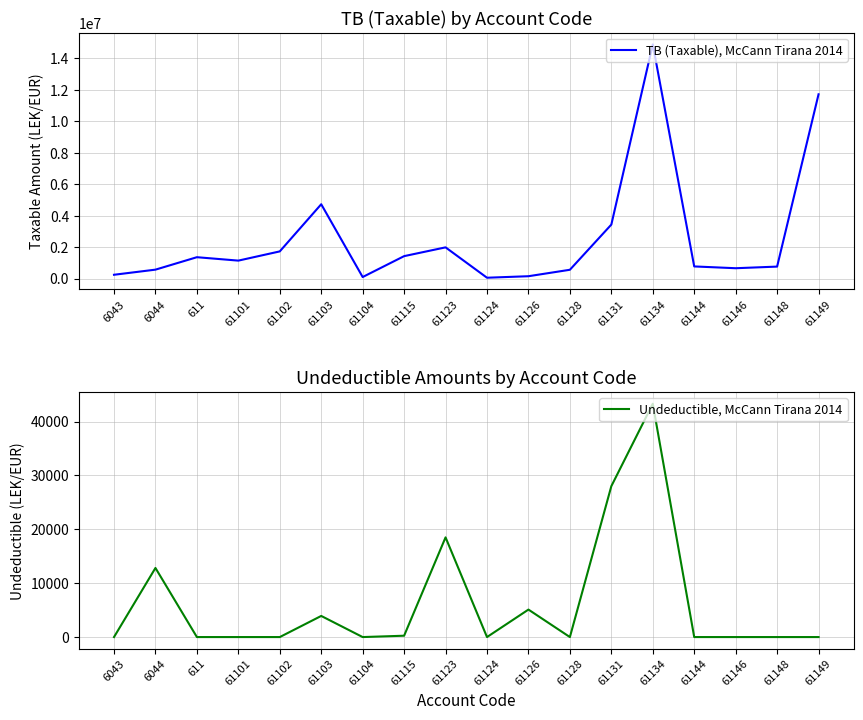

At which label does TB (Taxable), McCann Tirana 2014 reach its peak?

61134